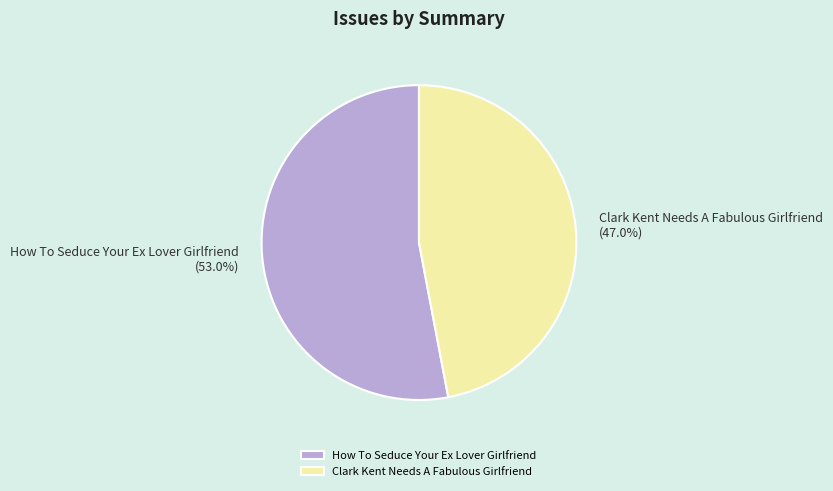

To the nearest percent, what is the combined percentage of Clark Kent Needs A Fabulous Girlfriend and How To Seduce Your Ex Lover Girlfriend?

100%